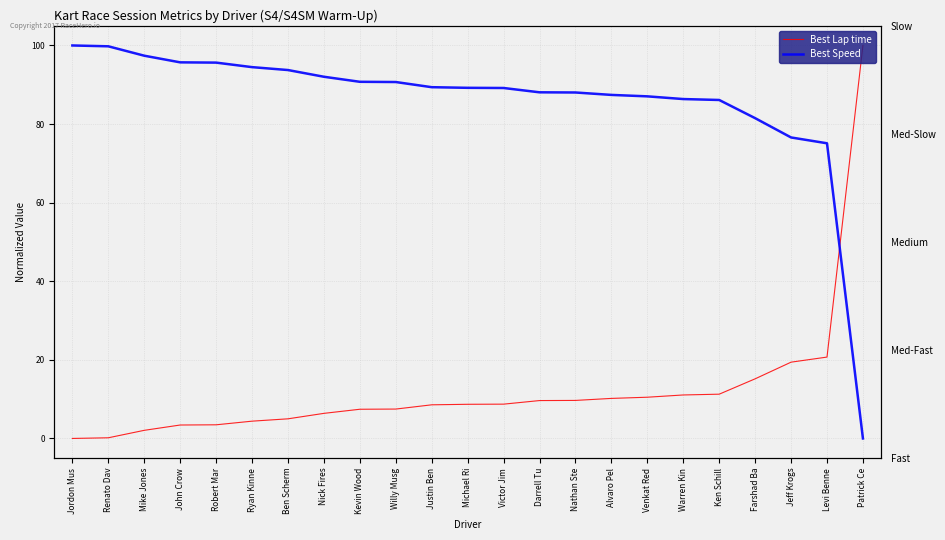

True or false: Best Speed has more than 1 points higher than both neighbors.

False